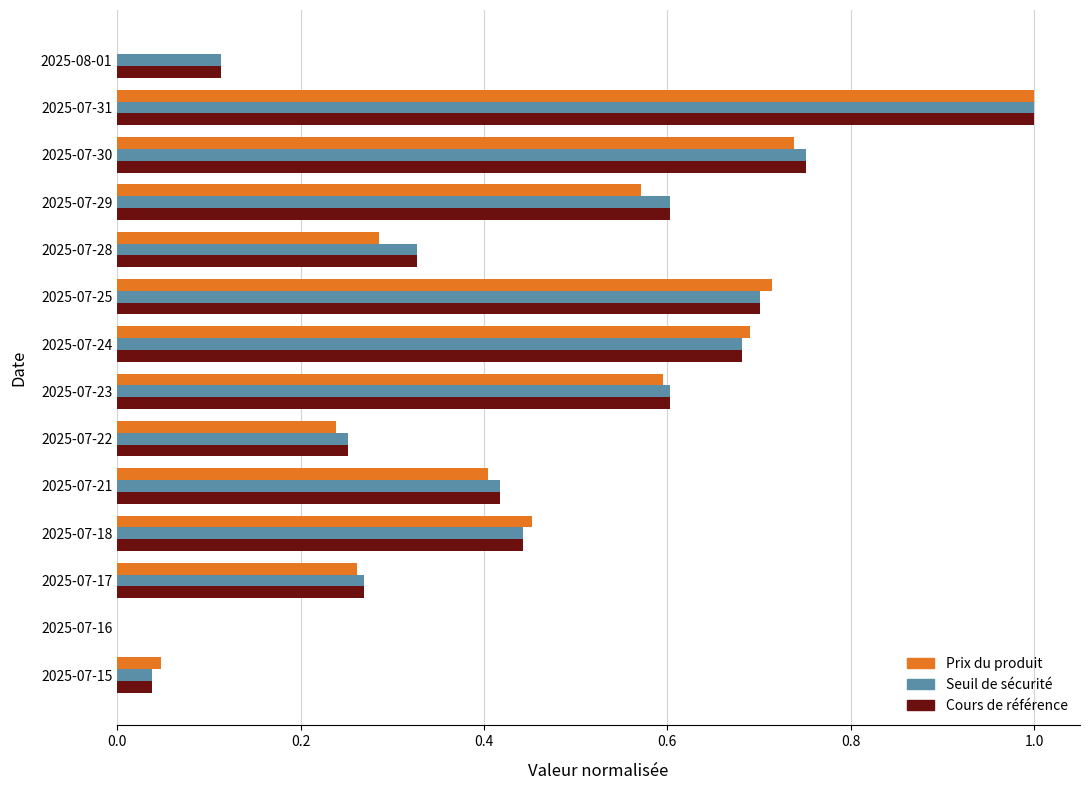

What is the total value across all series at 2025-07-18?

1.3